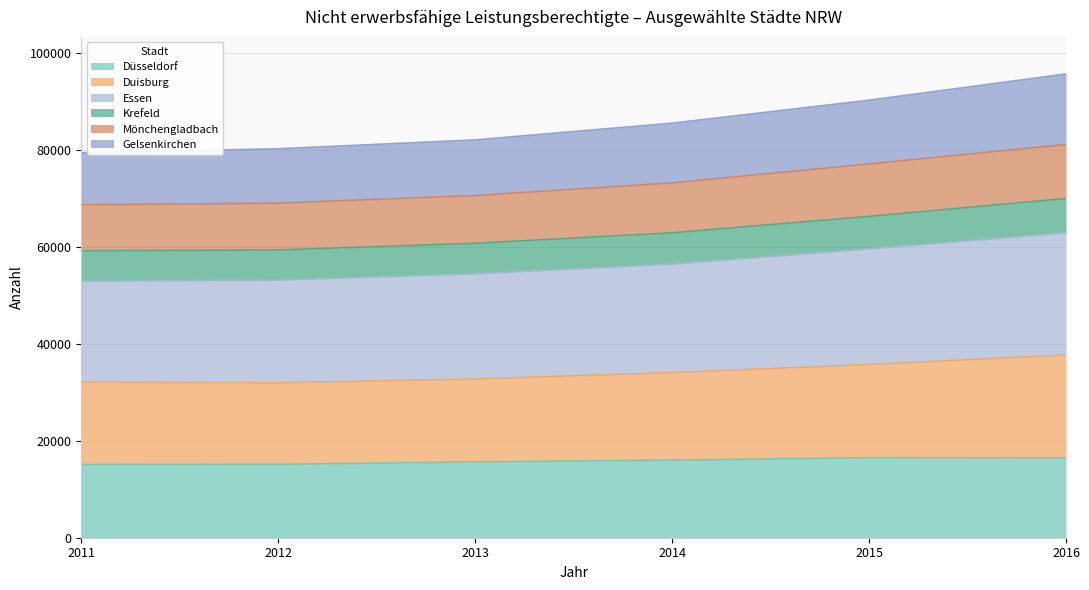

What is the highest value of the Düsseldorf series?

16526